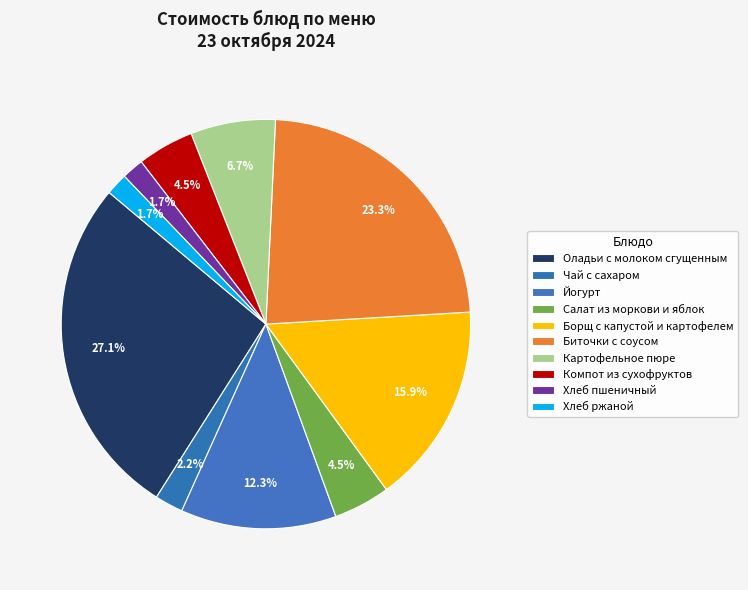

The Биточки с соусом slice represents 23% of the pie. True or false?

True